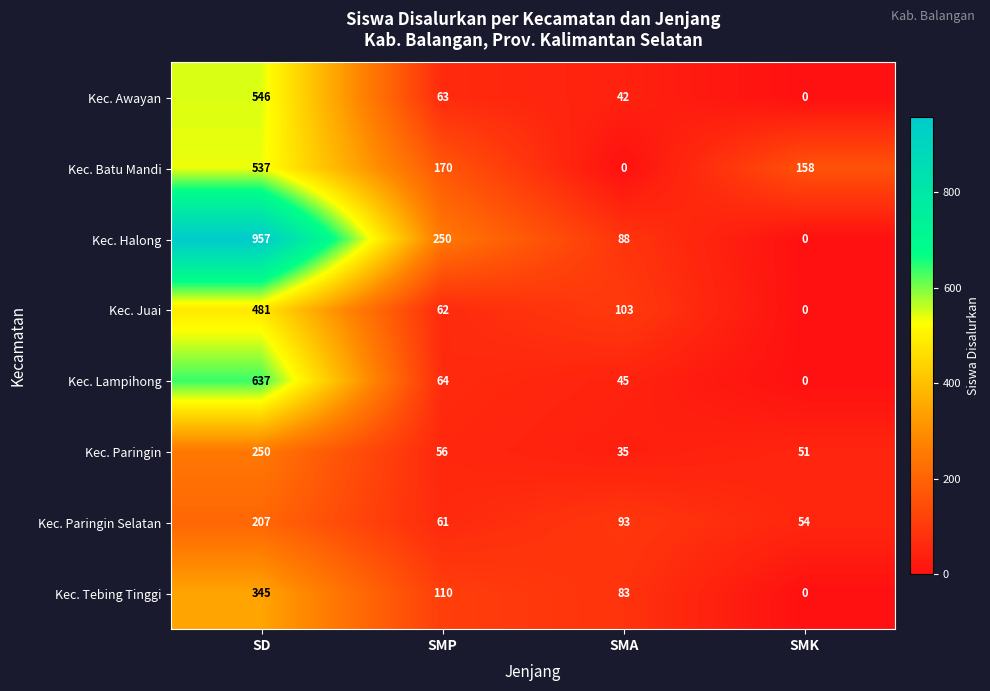

At how many categories does at least one series exceed 226?

2